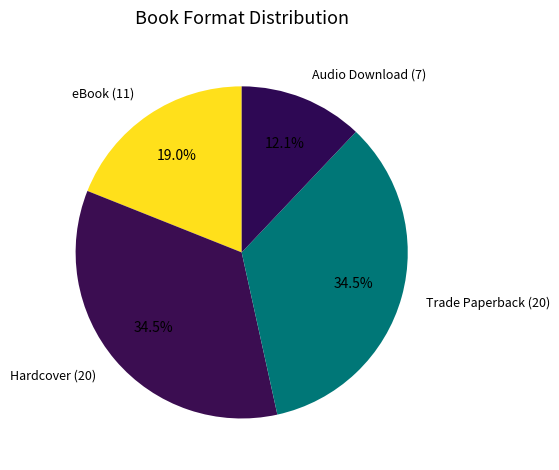

Do Trade Paperback (20) and eBook (11) together represent more than half of the pie?

Yes